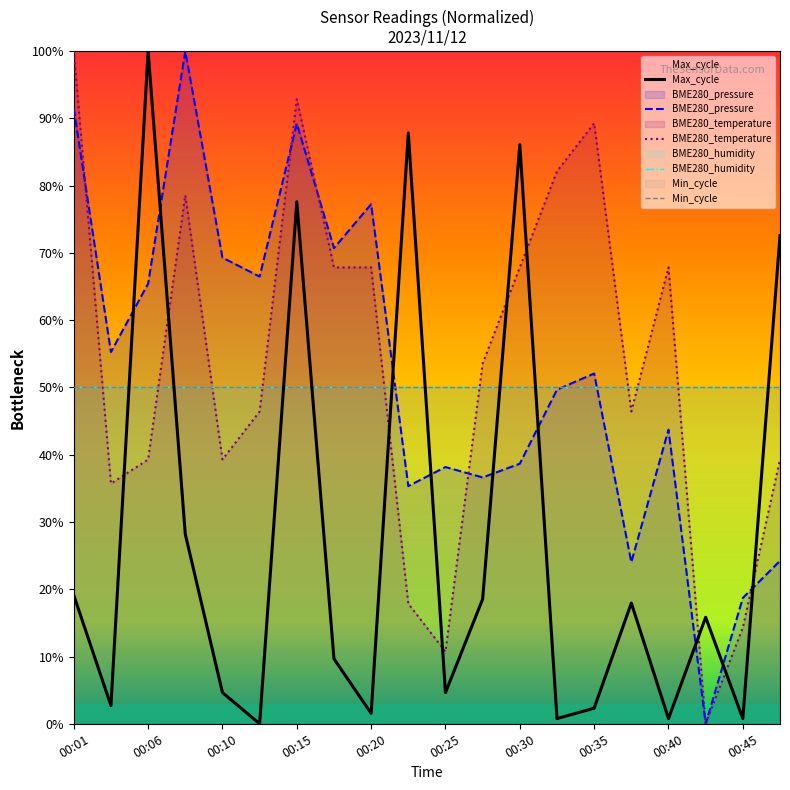

Does the chart display data point markers on the line(s)?

No